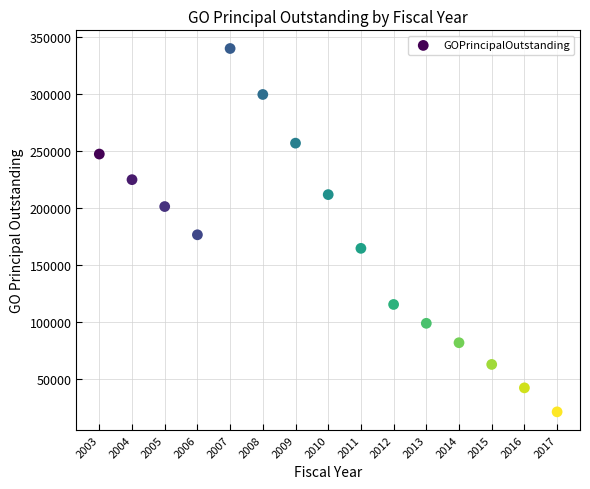

What Y value in the scatter plot is closest to 180522?

176491.9